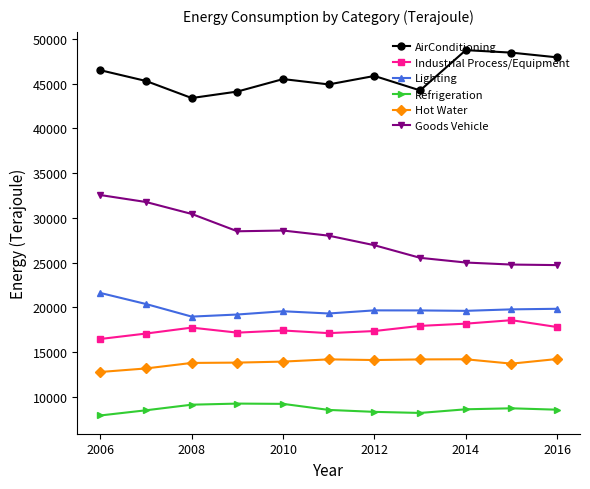

What is the difference between the second highest and minimum values in the Lighting series?

1407